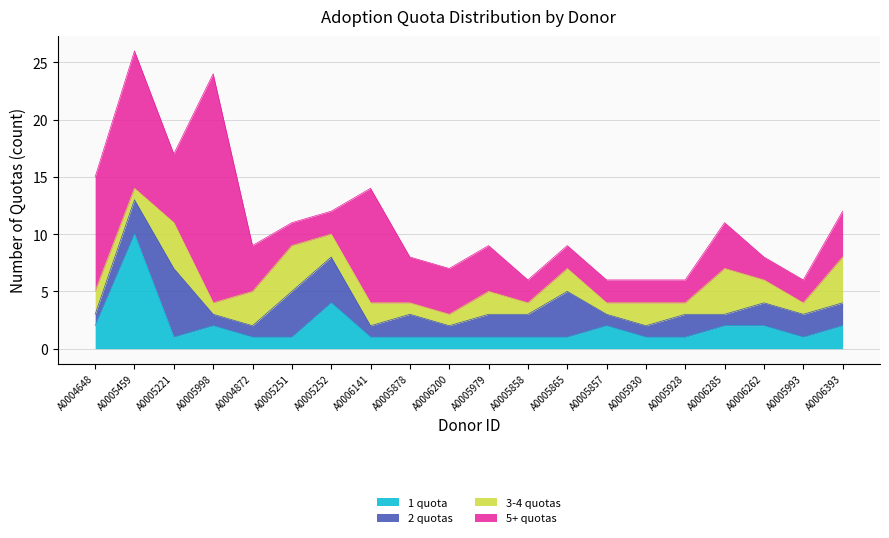

Count the 1 quota values in the range 1 to 2.

18